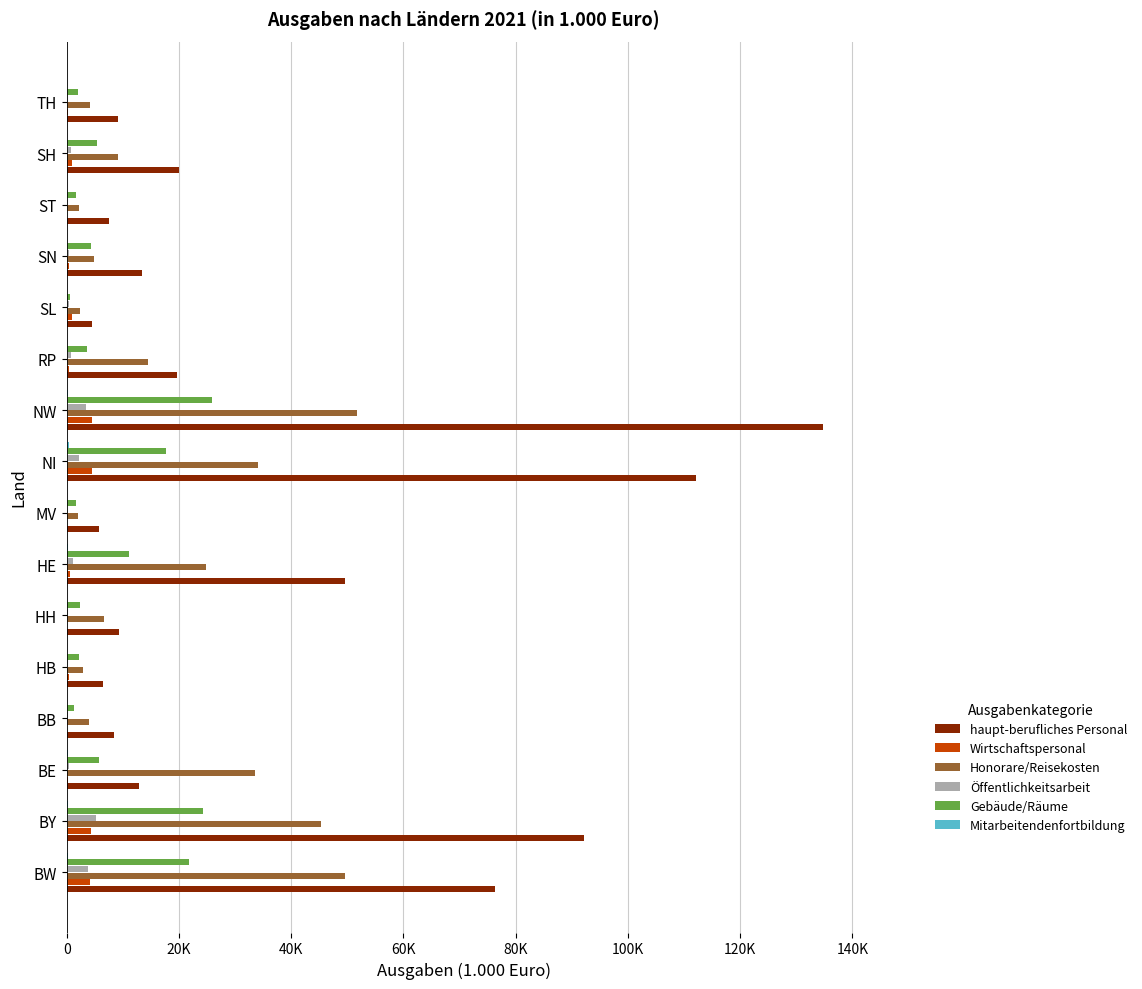

How many bars are there in each group?

6